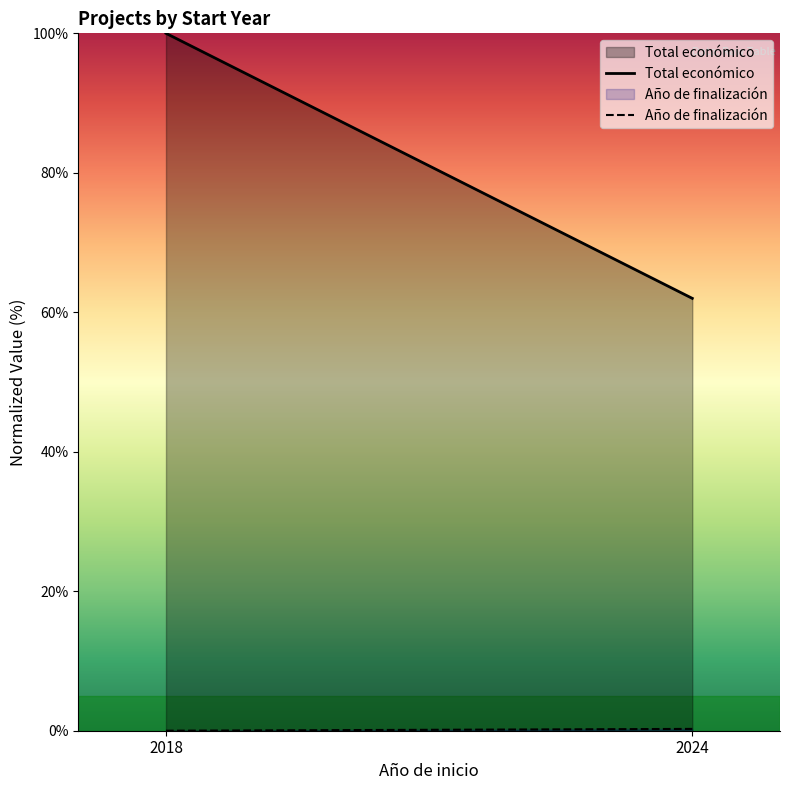

Which series has the largest total across all categories?

Total económico